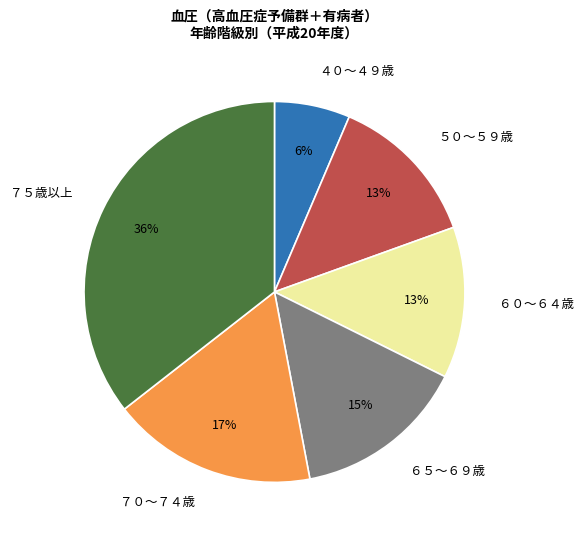

Which category has the biggest portion of the pie?

７５歳以上